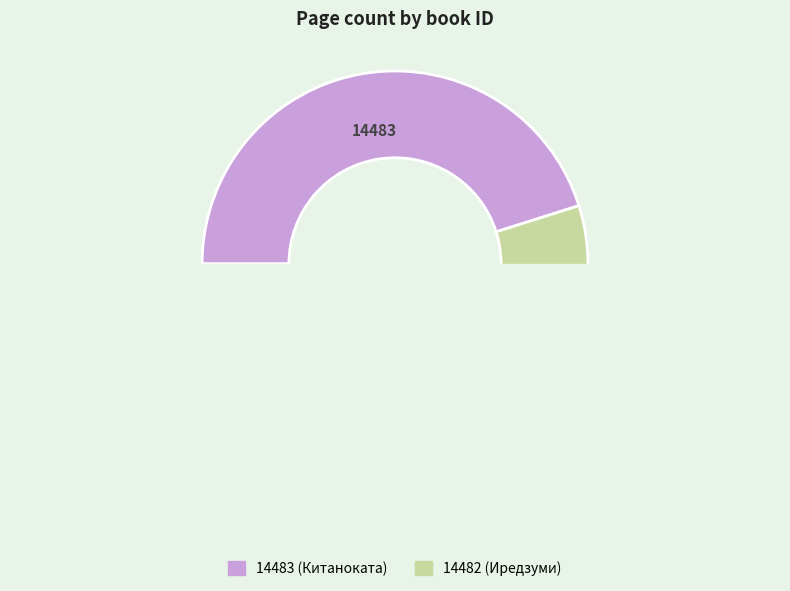

To the nearest percent, what is the average slice percentage?

50%